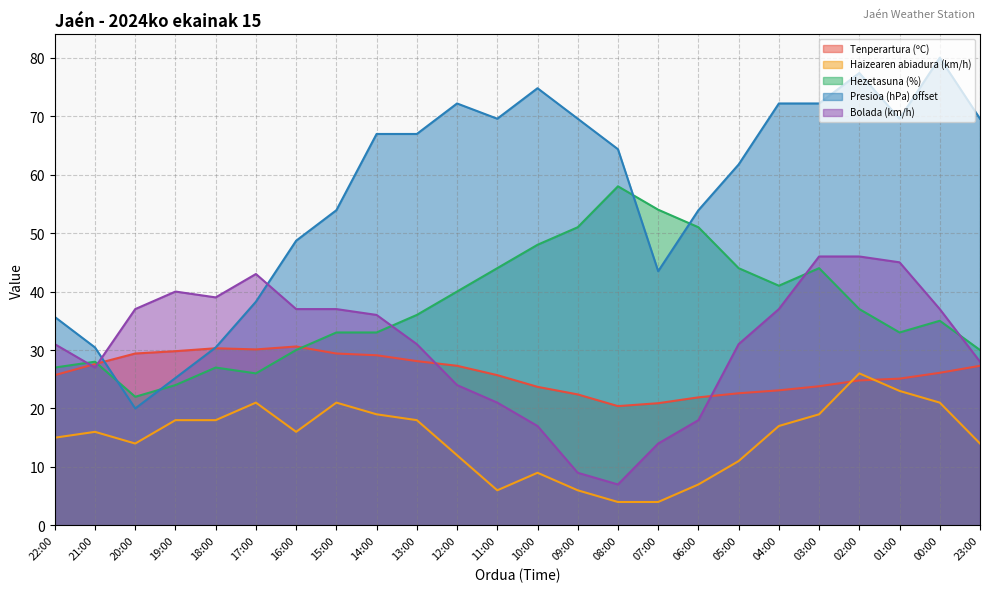

At how many categories does at least one series exceed 52?

17